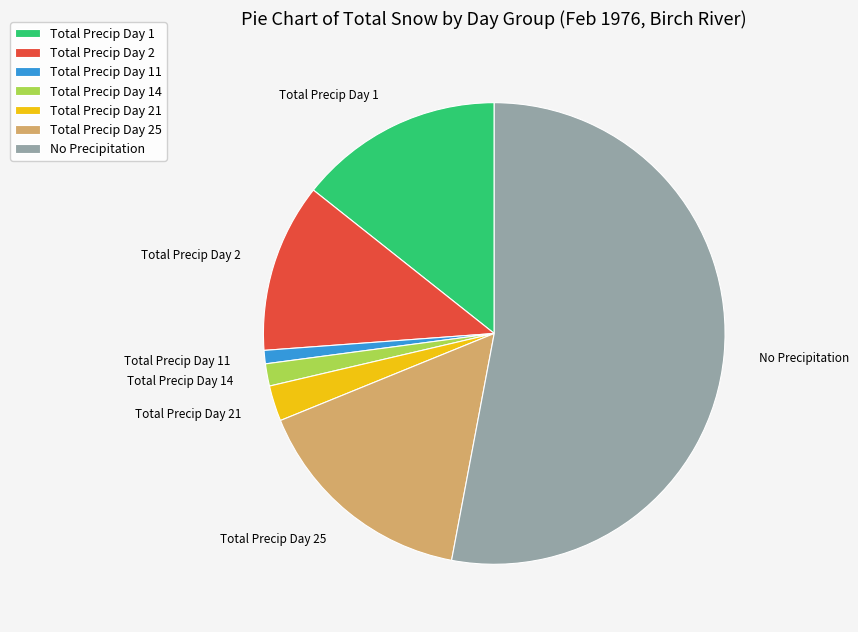

True or false: No Precipitation accounts for 45% of the total.

False